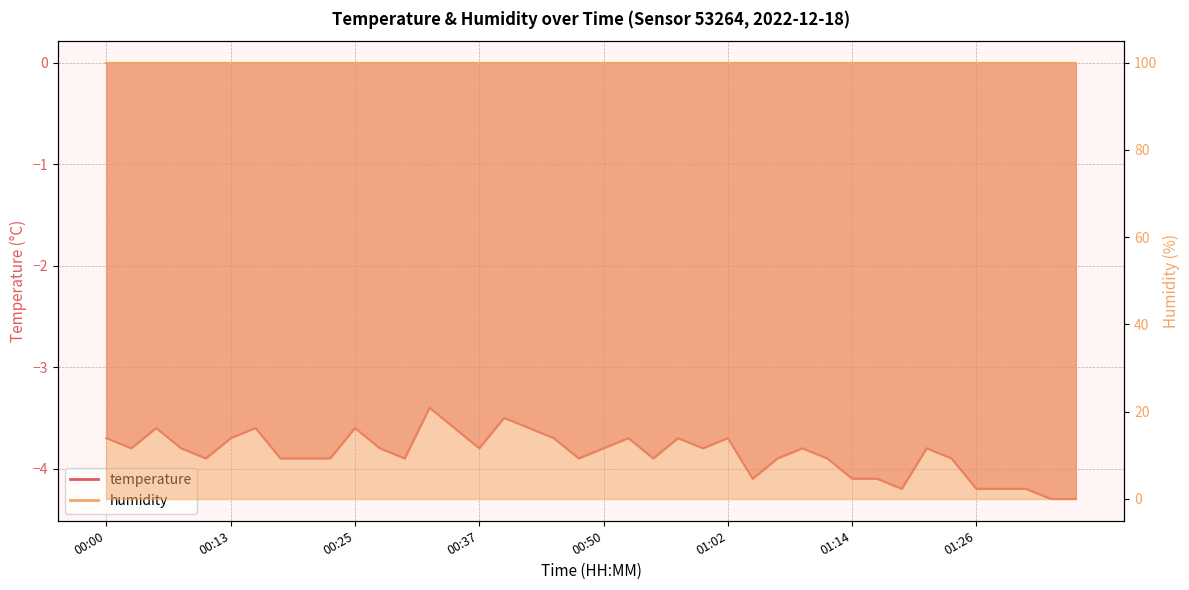

How many points are higher than both their immediate neighbors (excluding endpoints)?

10